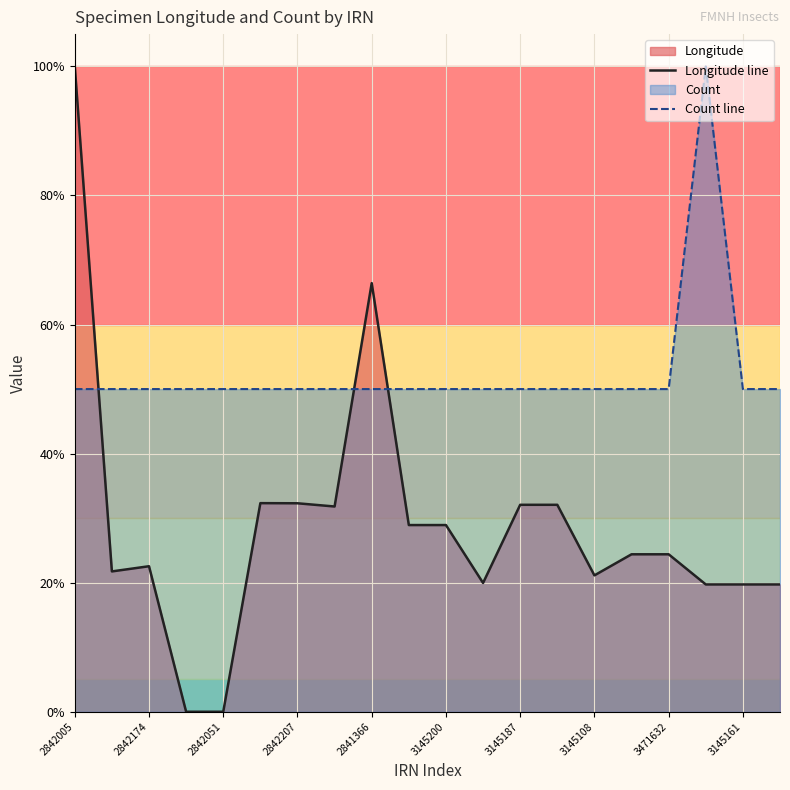

Rank the series at 2842207 from lowest to highest value.

Longitude line, Count line